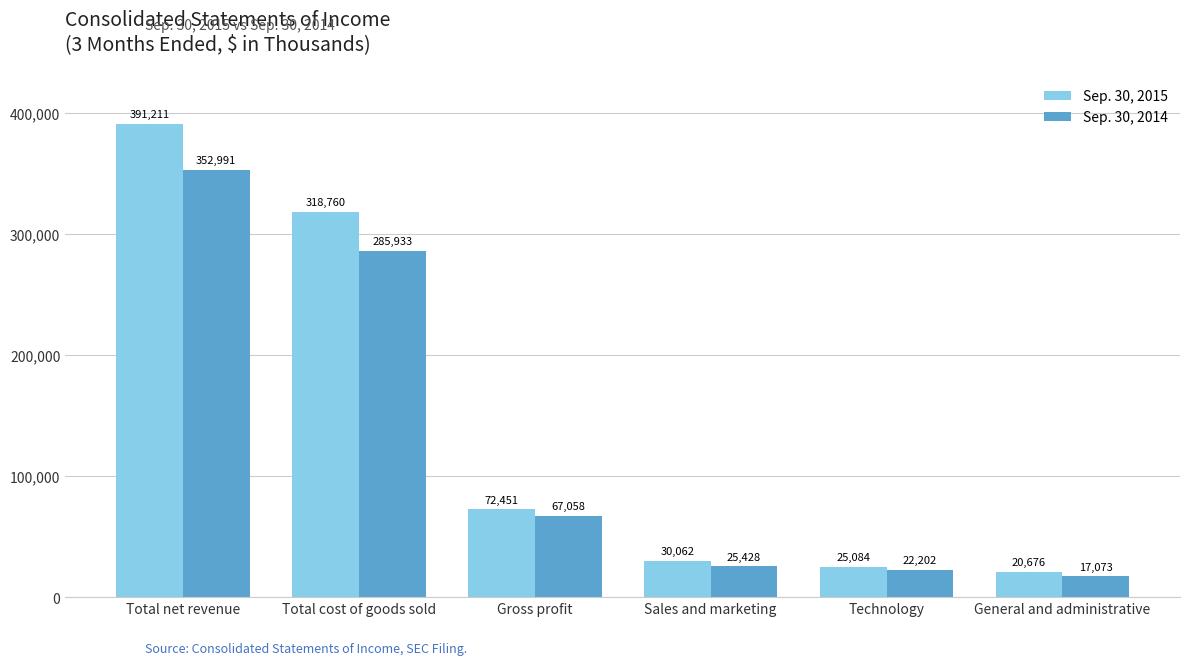

What is the difference between the Sep. 30, 2014 values at Technology and Sales and marketing?

3226